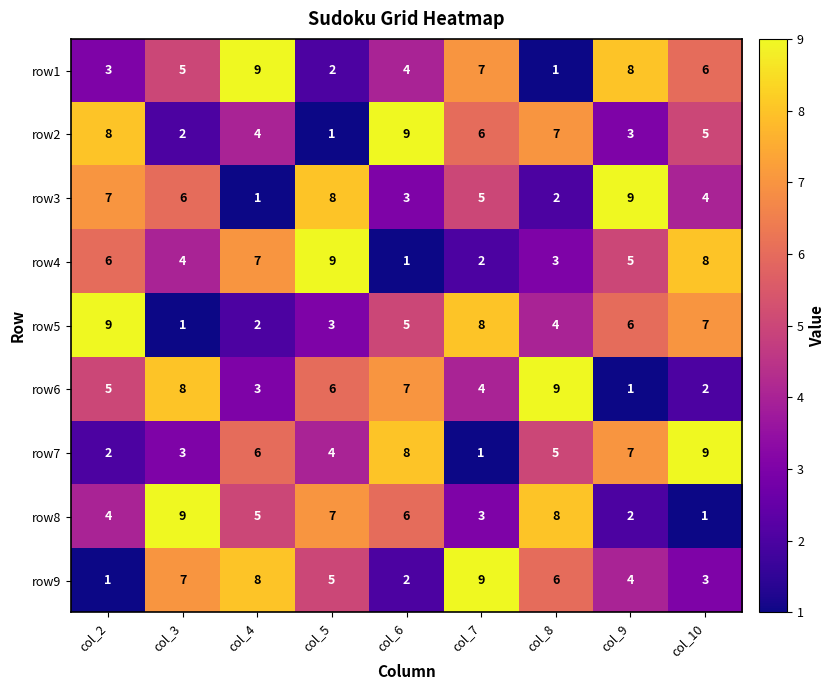

Where does the row2 series first go above 5?

col_2